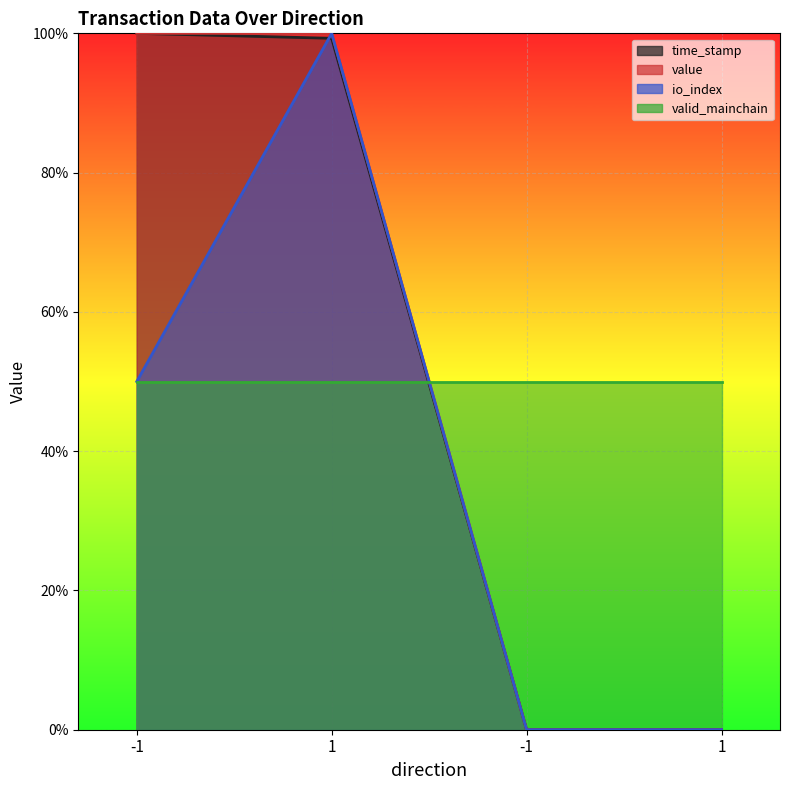

Between 1 and -1, which is larger?

-1